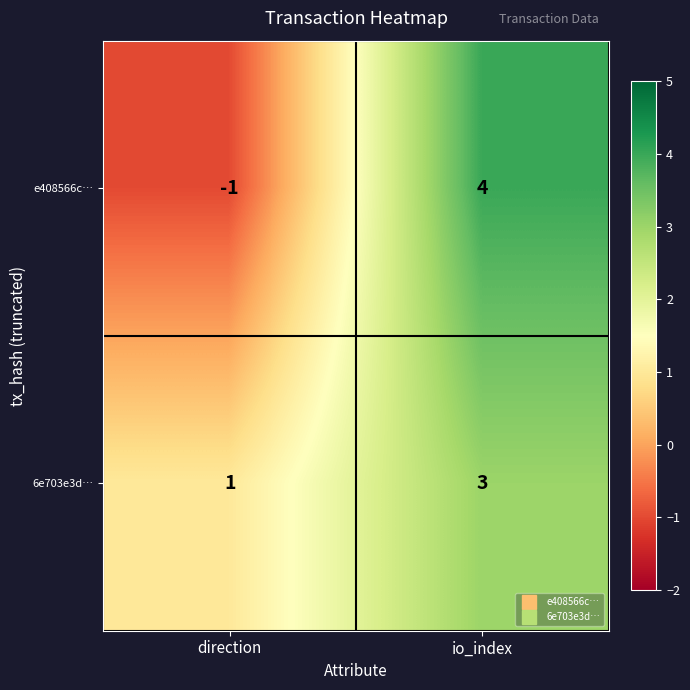

What is the sum of the e408566c… values at io_index and direction?

3